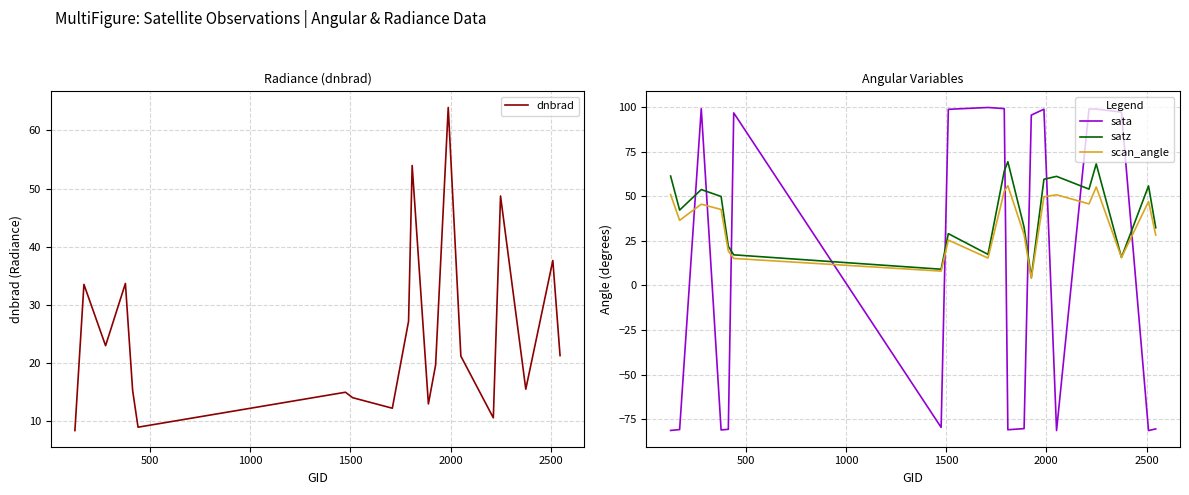

Reading left to right, extract all data points from this chart.

dnbrad: 8.4	33.5	23.0	33.7	15.3	9.0	15.0	14.0	12.2	27.2	54.0	13.0	19.7	63.9	21.2	10.6	48.7	15.5	37.6	21.3
sata: -81.3	-80.8	99.1	-81.0	-80.7	96.7	-79.6	98.7	99.7	99.1	-80.9	-80.3	95.5	98.8	-81.3	98.9	98.9	97.2	-81.4	-80.4
satz: 61.3	42.2	53.7	49.9	21.9	17.1	9.1	29.0	17.4	64.1	69.3	32.6	4.5	59.5	61.1	54.0	68.1	15.7	55.8	32.3
scan_angle: 50.9	36.5	45.5	42.6	19.3	15.1	8.0	25.4	15.3	52.7	55.9	28.5	4.0	49.7	50.8	45.7	55.2	15.7	47.0	28.2